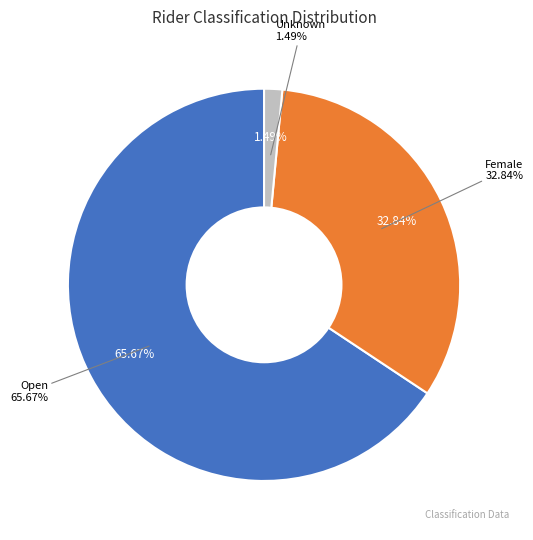

Rank the categories by value from lowest to highest.

Unknown, Female, Open